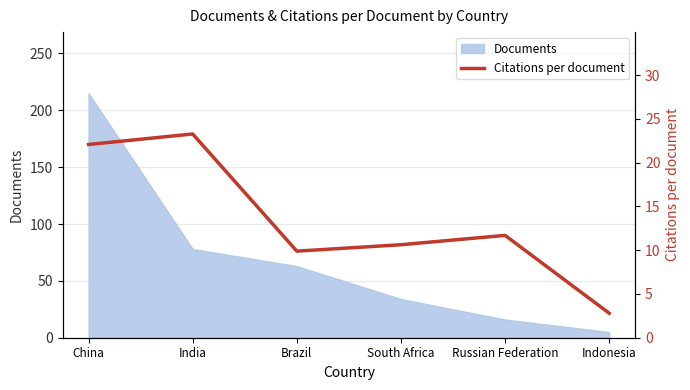

Where is the first local maximum?

India